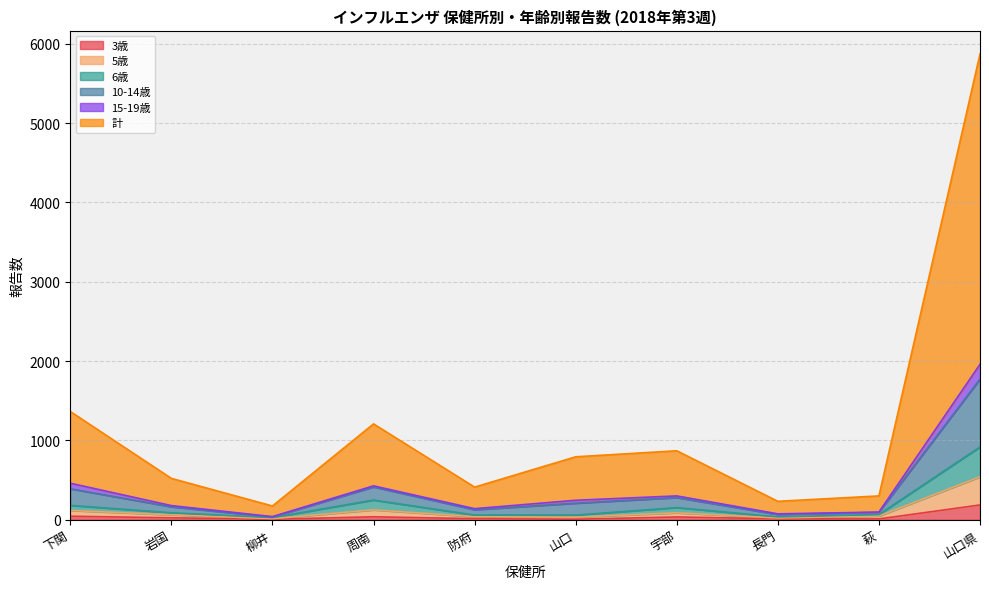

How many data points in 6歳 are above 88?

4